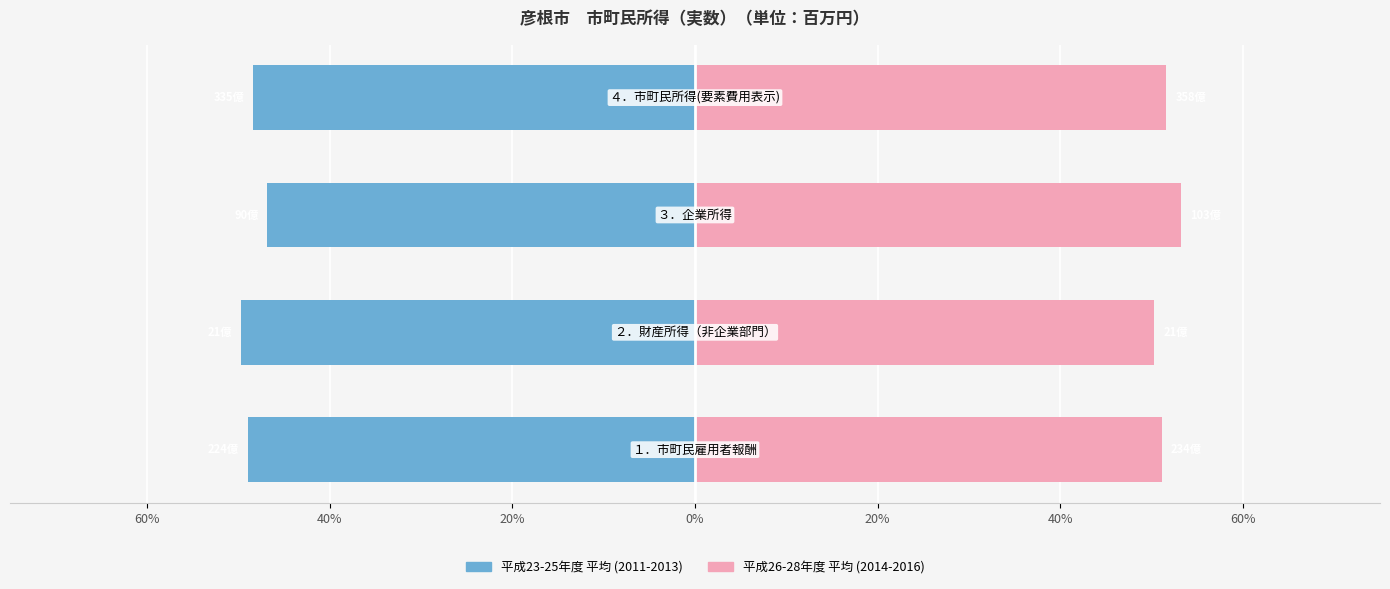

At 40%, list the series in order from largest to smallest.

平成26-28年度 平均 (2014-2016), 平成23-25年度 平均 (2011-2013)